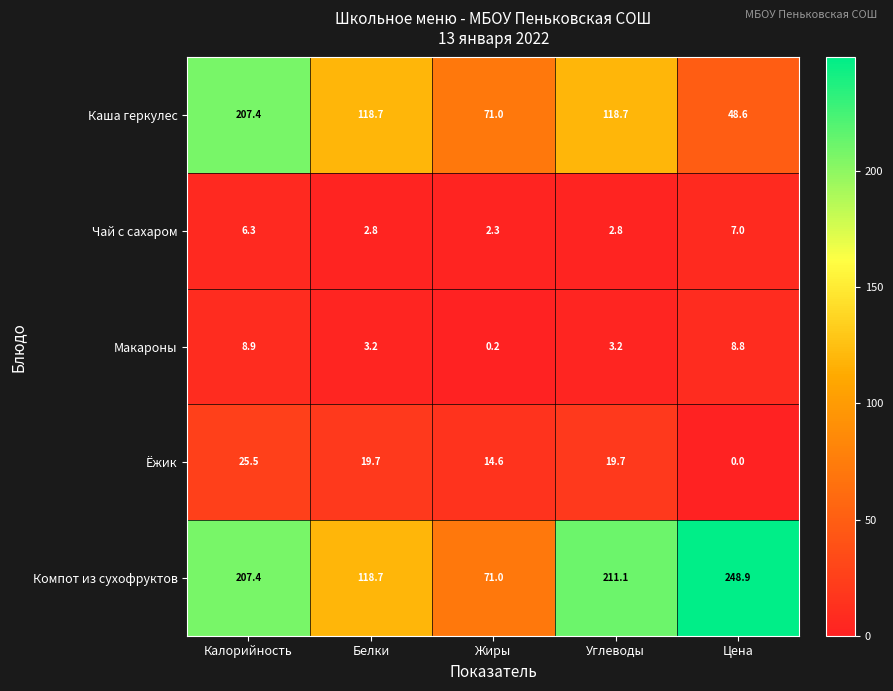

At how many categories does at least one series exceed 23?

5